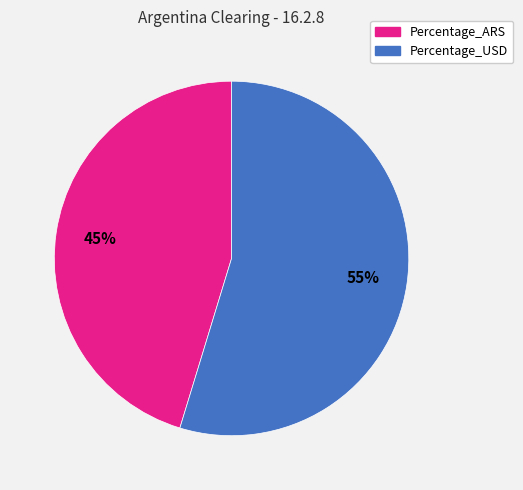

Between Percentage_USD and Percentage_ARS, which is larger?

Percentage_USD